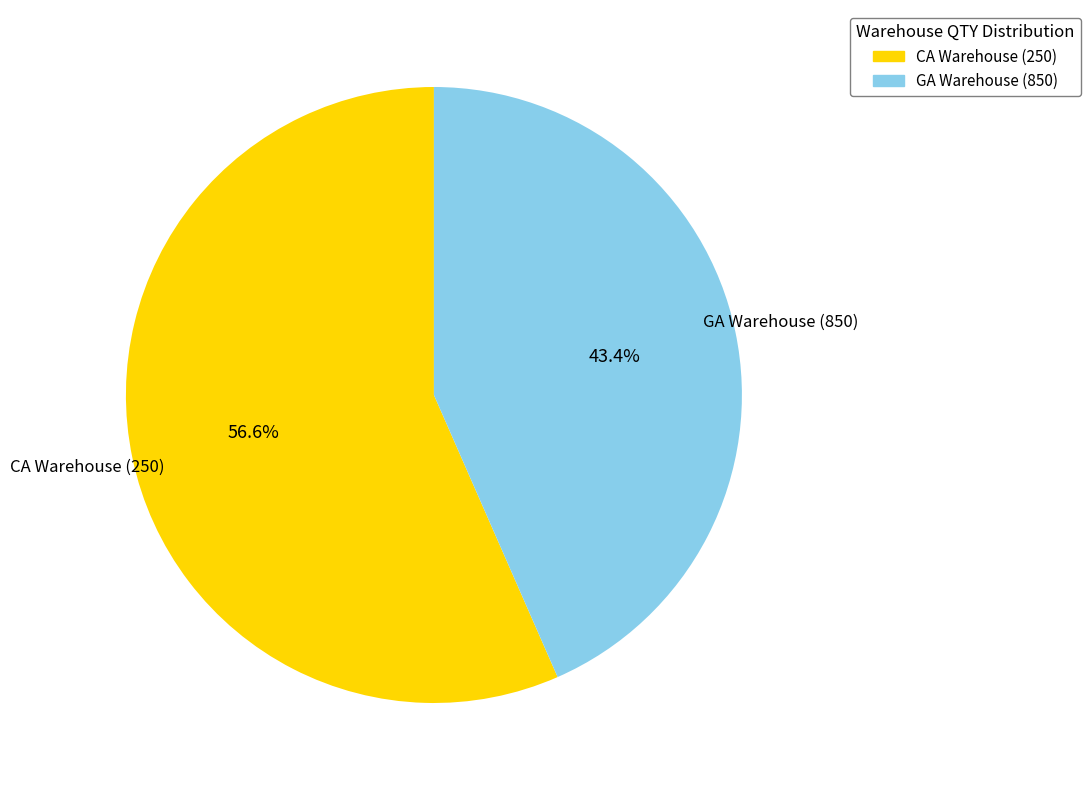

How many slices are in this pie chart?

2